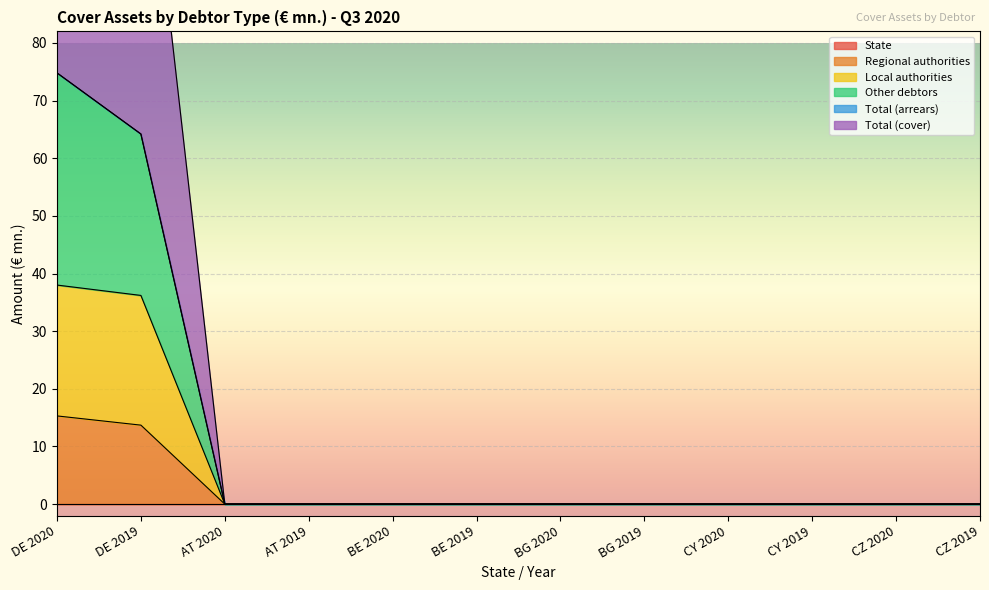

The value of Total (cover) at DE 2019 is 64.2. True or false?

True